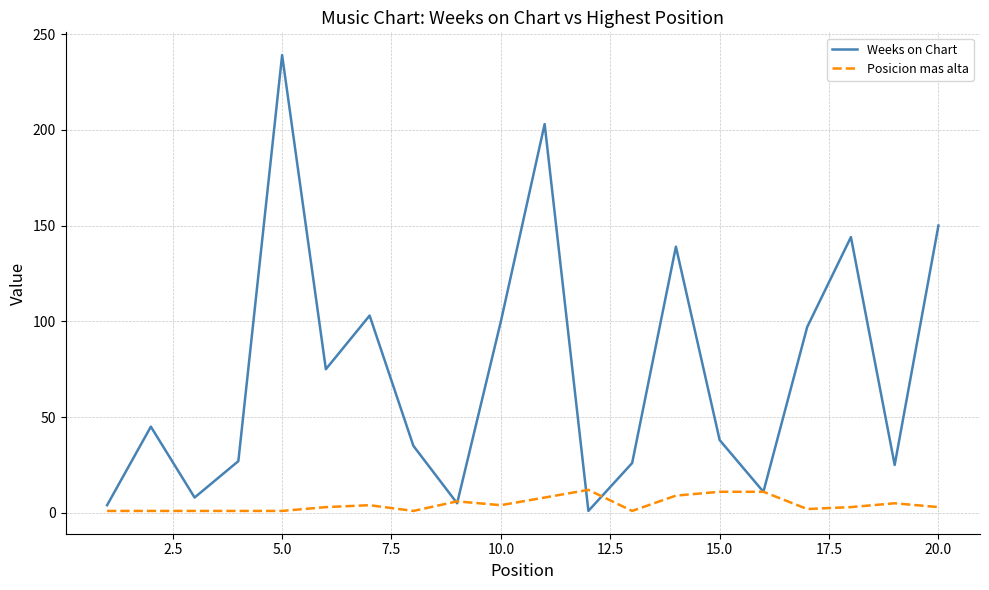

Which series has the largest total across all categories?

Weeks on Chart